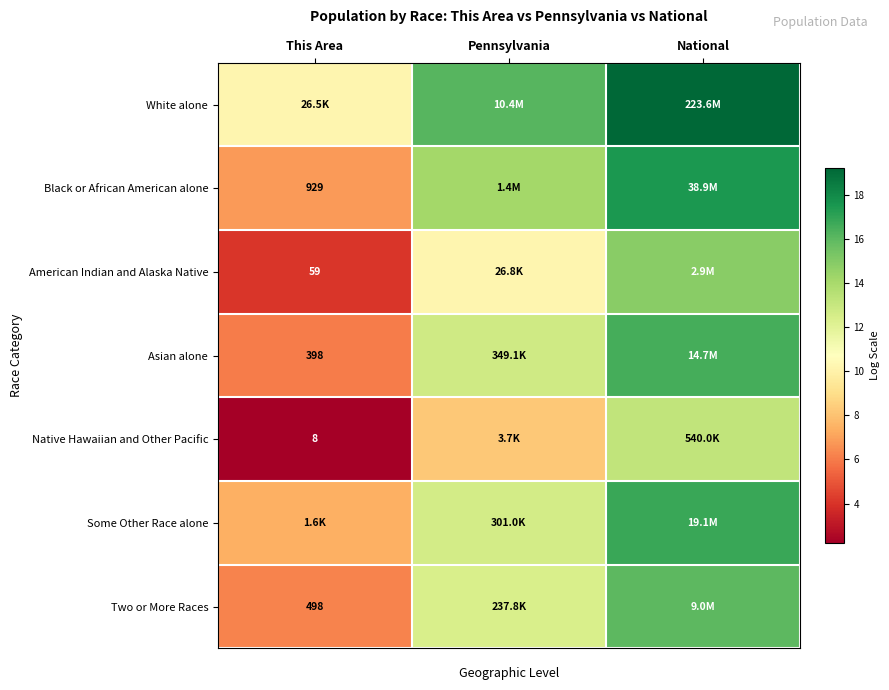

Which category has the highest value across all series?

National